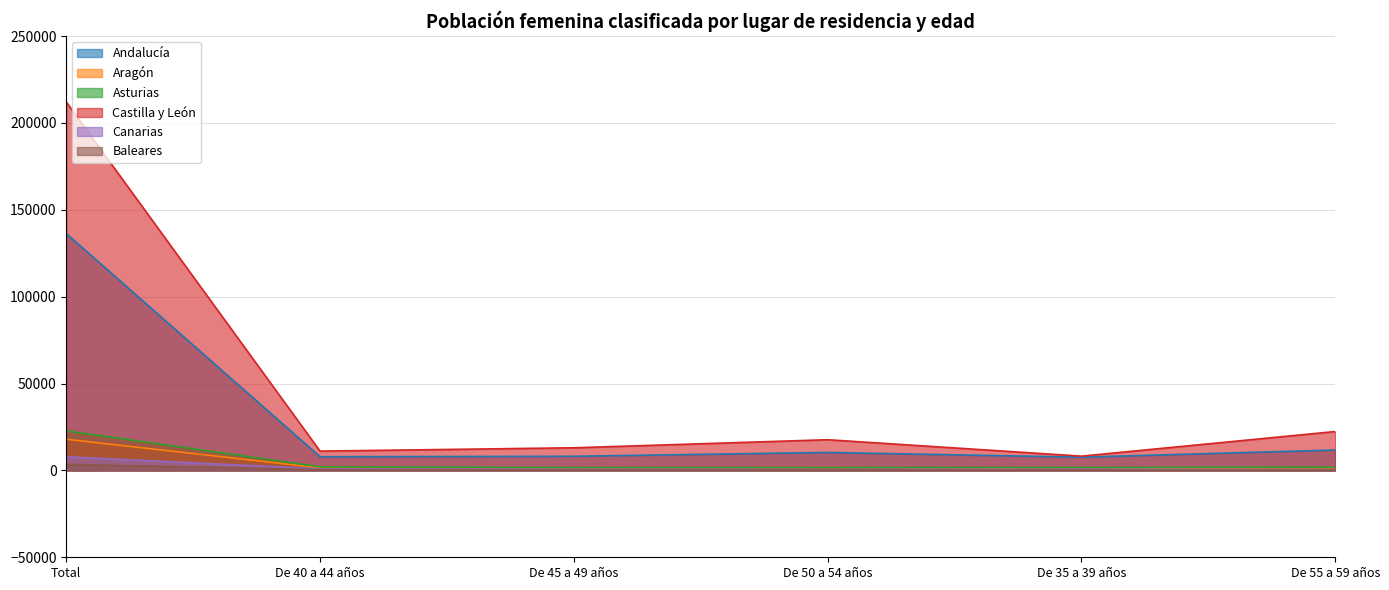

True or false: Baleares and Canarias cross at least once.

False